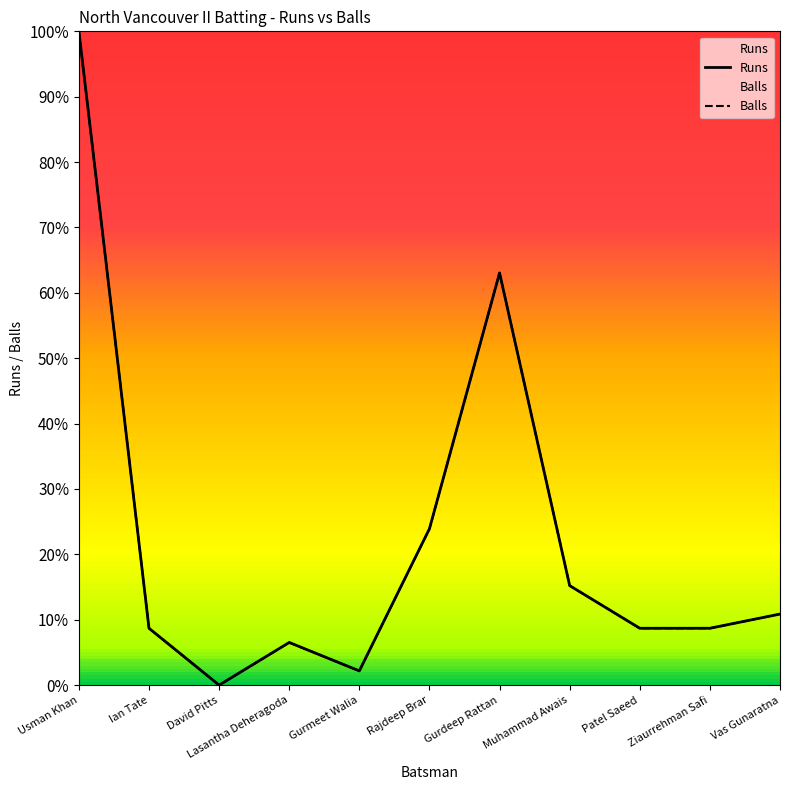

Which category has the lowest value in the Runs series?

David Pitts